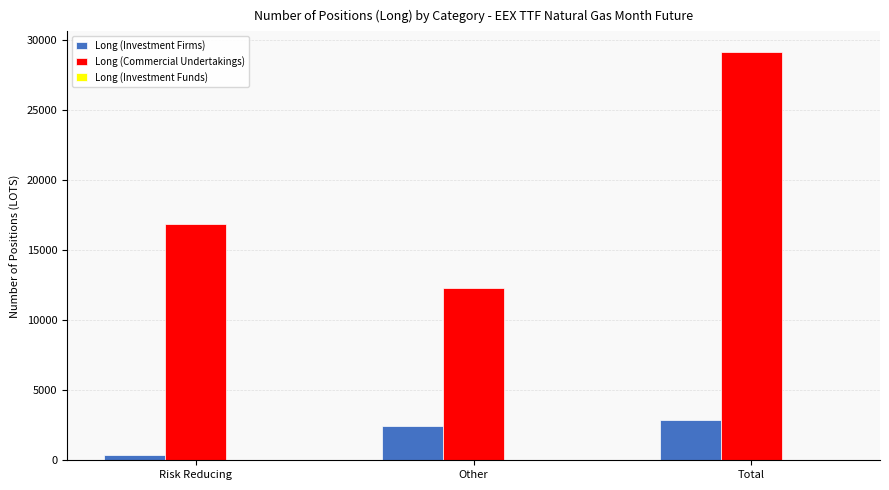

What is the spread (max minus min) of values at Other?

9798.2